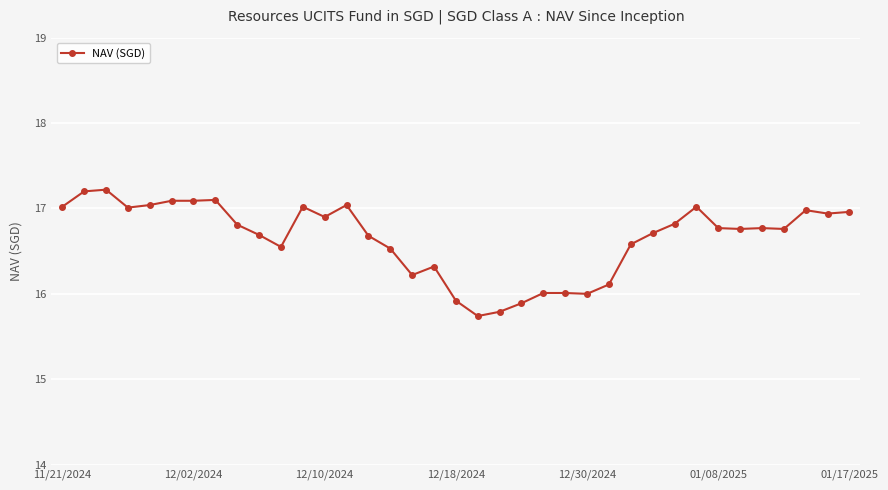

How many data points does each series have?

37